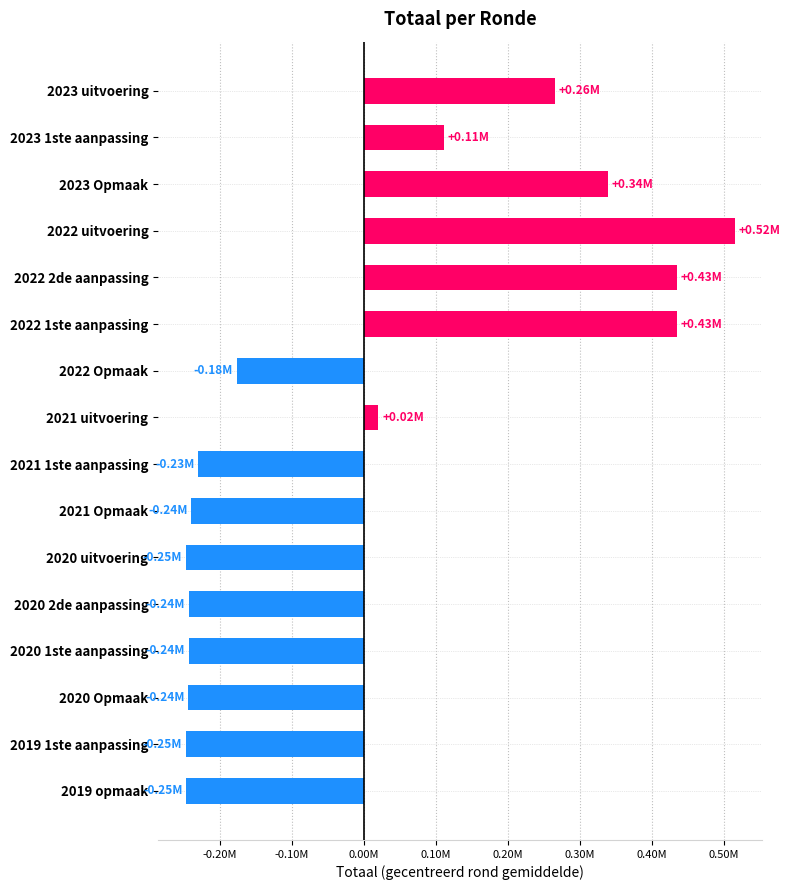

Are the bars horizontal?

Yes